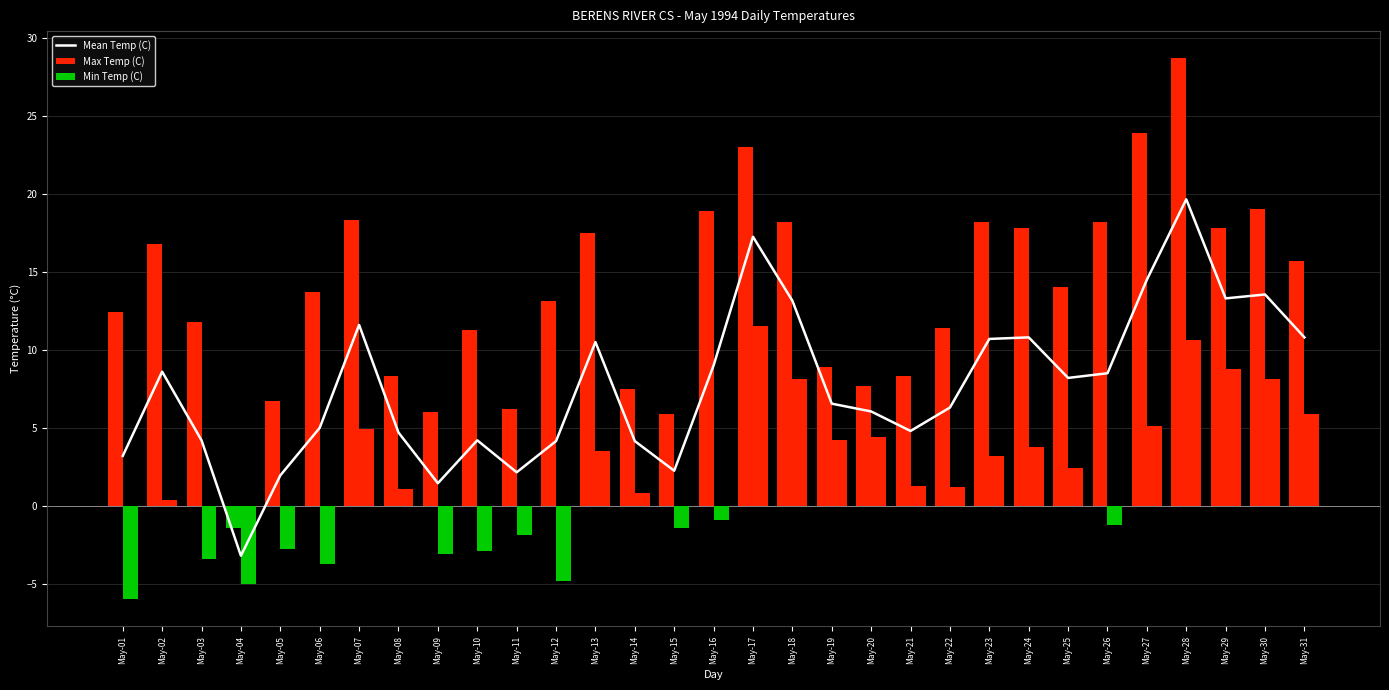

What is the value of the Min Temp (C) bar at the 22nd from the left?

1.2